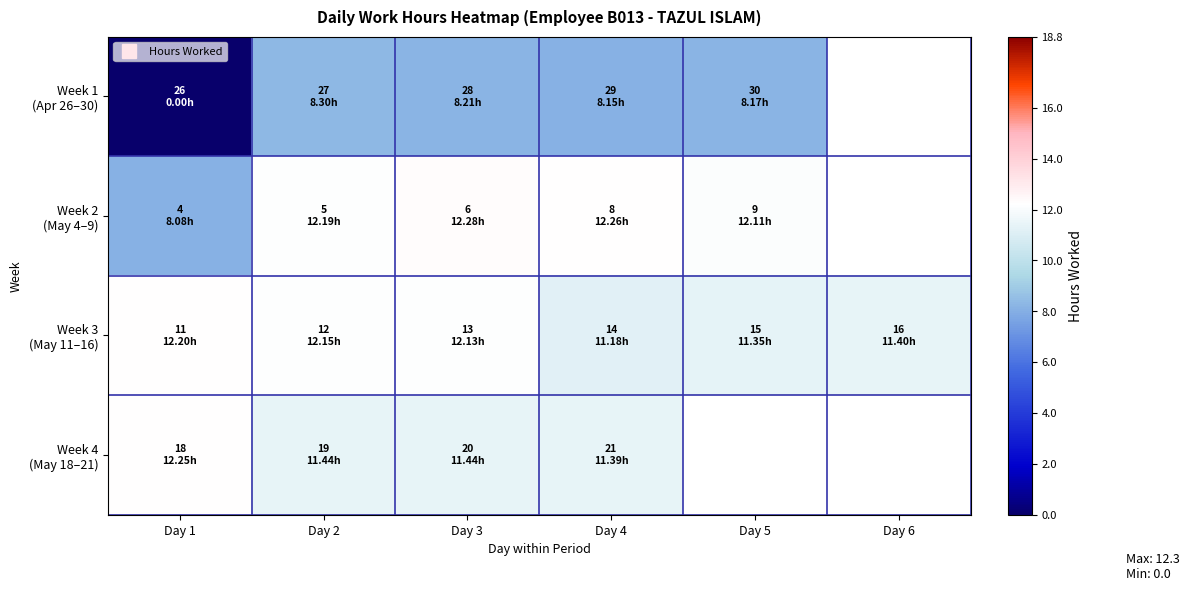

What is the sum of the Week 3 (May 11–16) values at Day 1 and Day 5?

23.5